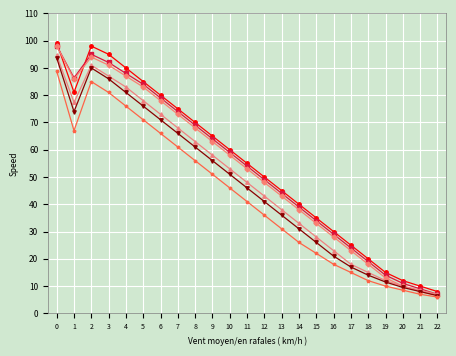

What is the spread (max minus min) of values at 21?

3.0